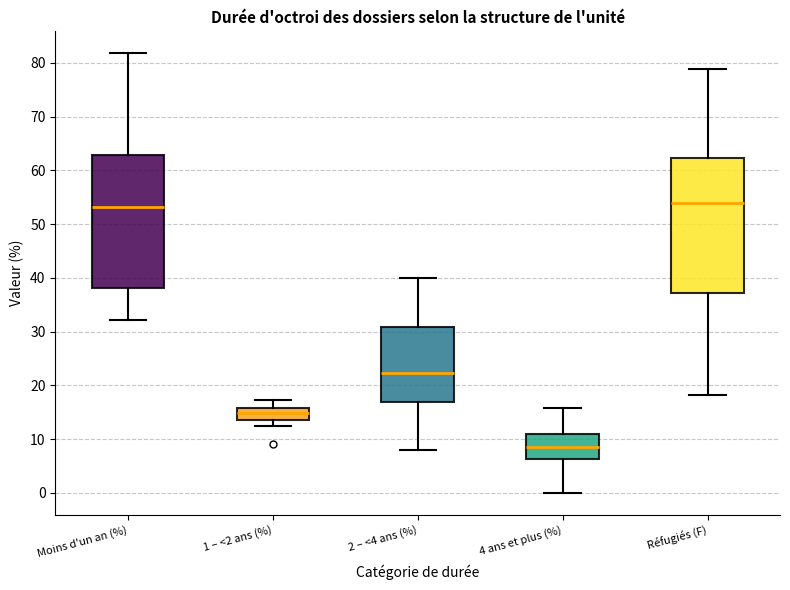

Reading left to right, transcribe this box plot: for each box, give where its median line is, the range the box spans, and where its two whiskers end, as read against the y-axis. The values are not printed on the chart, so give them approximately, as read against the axis.

Moins d'un an (%): median 53, box 38 to 63, whiskers 32 to 82
1 – <2 ans (%): median 15, box 14 to 16, whiskers 13 to 17
2 – <4 ans (%): median 22, box 17 to 31, whiskers 8 to 40
4 ans et plus (%): median 9, box 6 to 11, whiskers 0 to 16
Réfugiés (F): median 54, box 37 to 62, whiskers 18 to 79